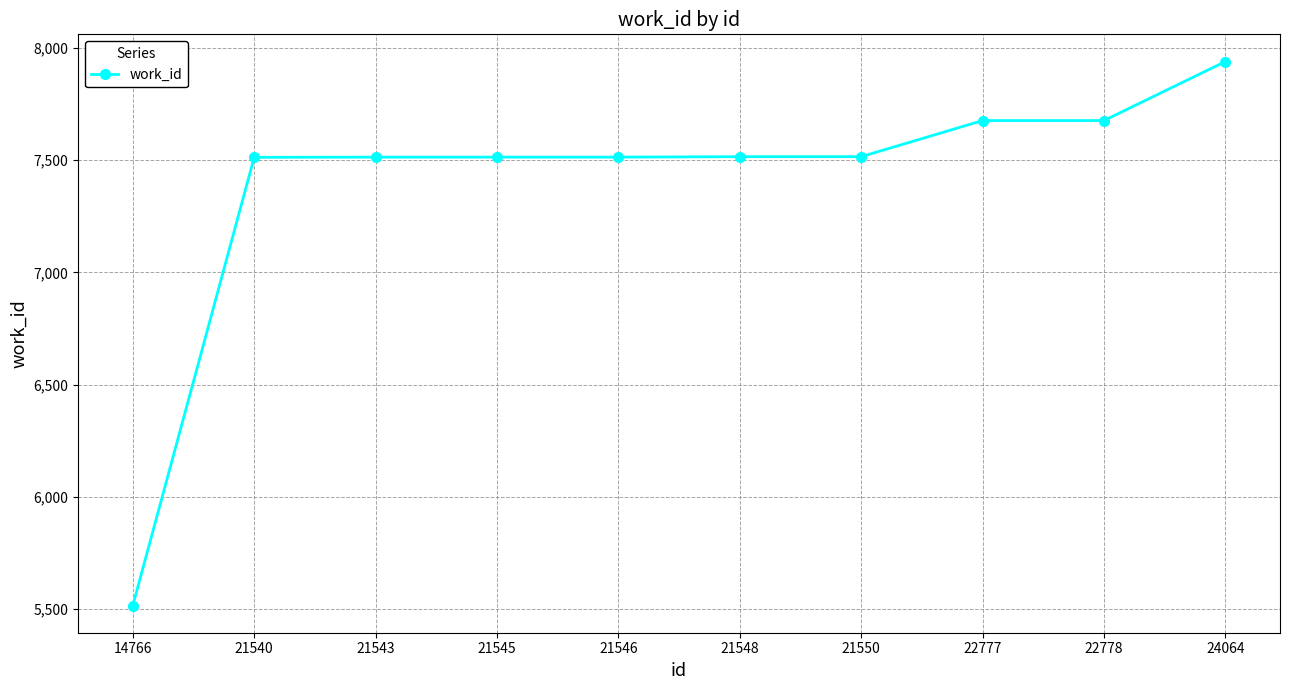

What is the value of the 4th point from the left?

7514